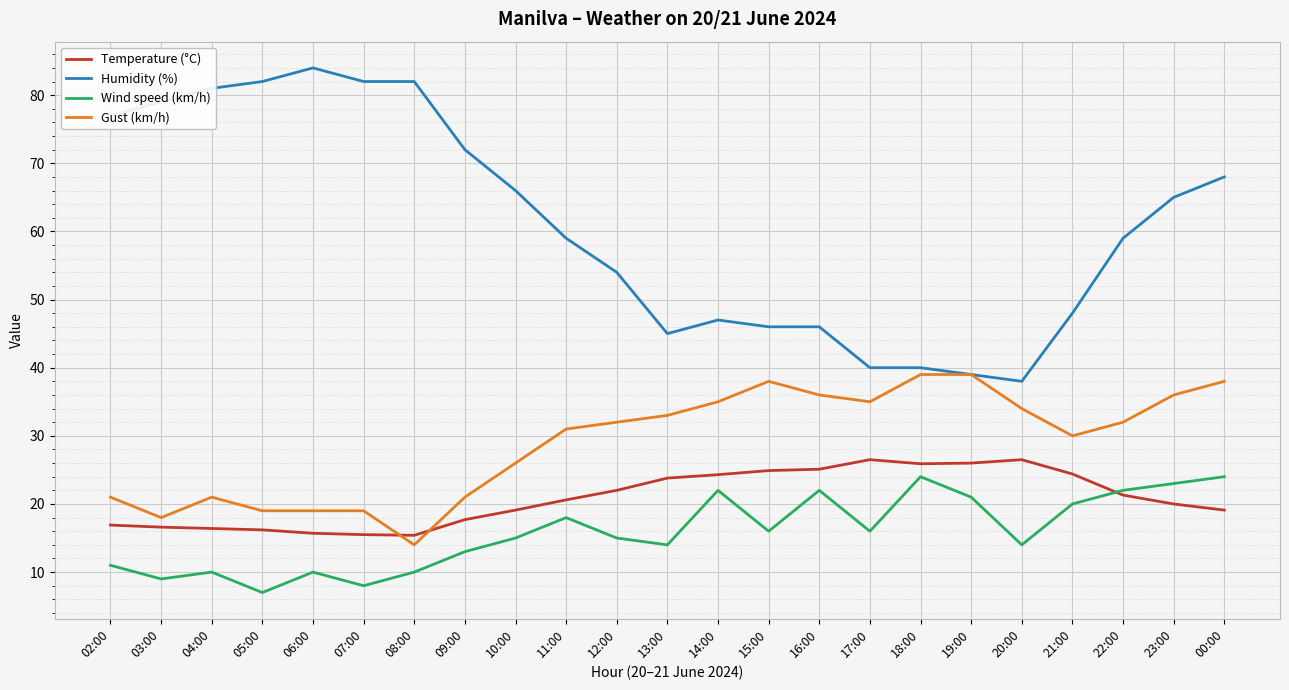

What is the highest value of the Wind speed (km/h) series?

24.0